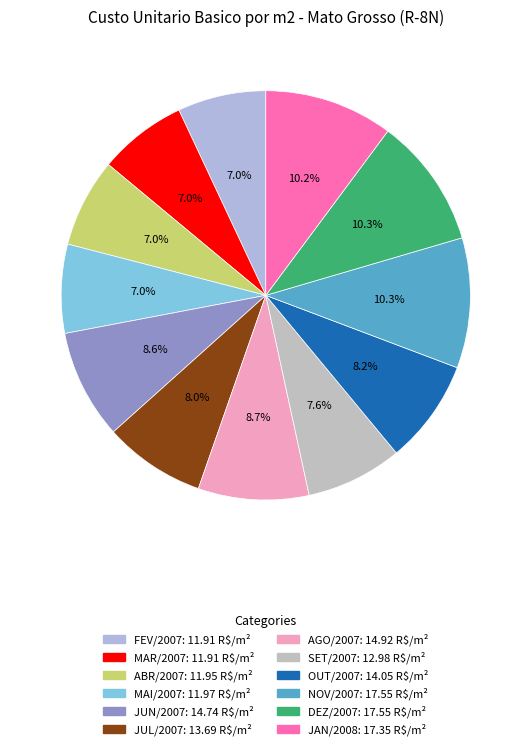

Is there any slice that represents more than half of the pie?

No